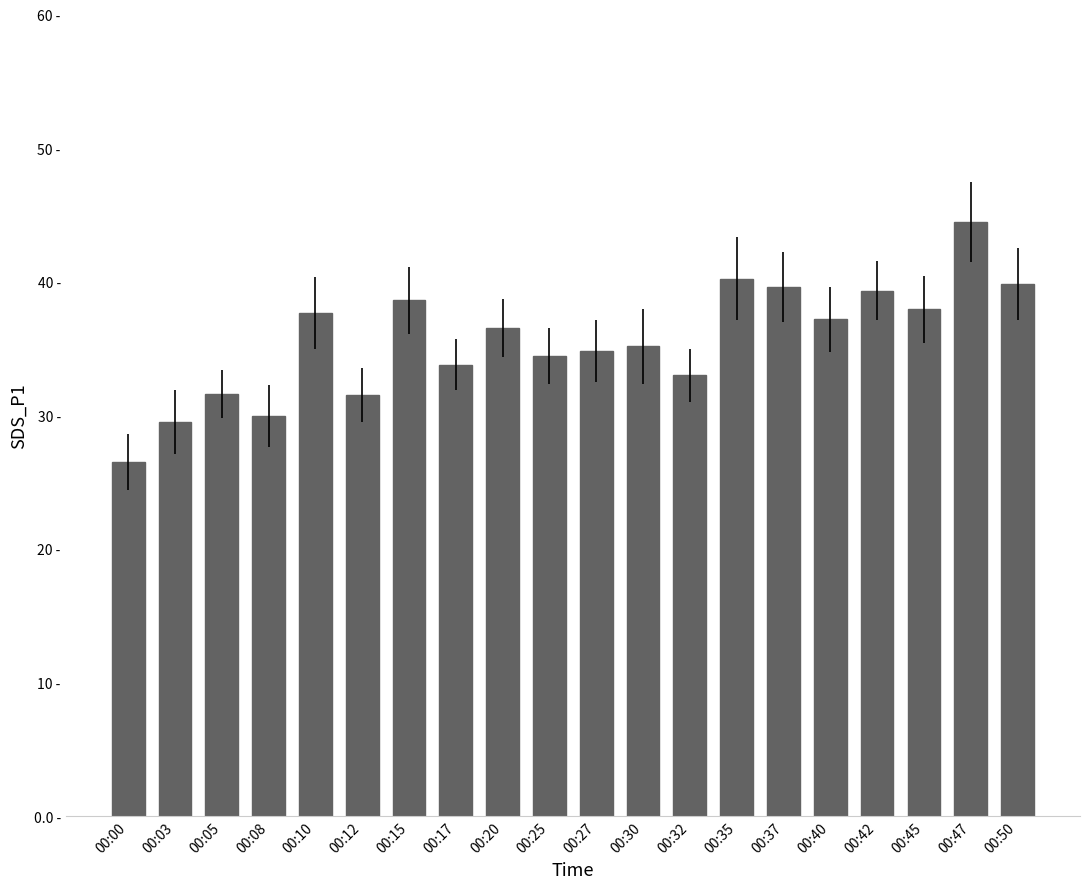

What is the minimum value shown in the chart?

26.5